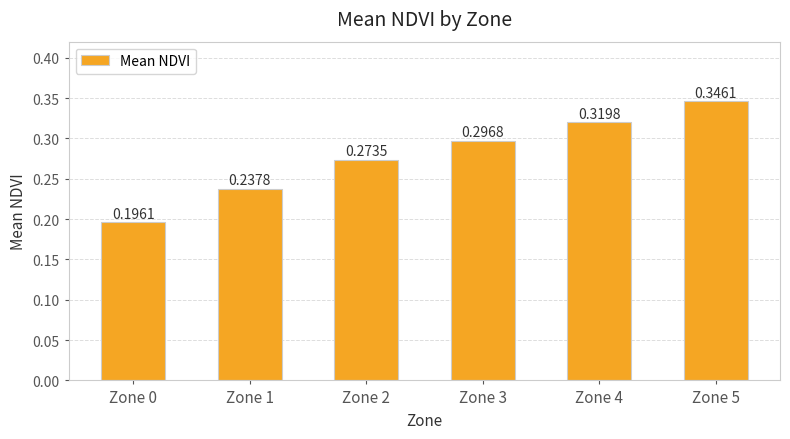

How many values are between 0 and 1?

6